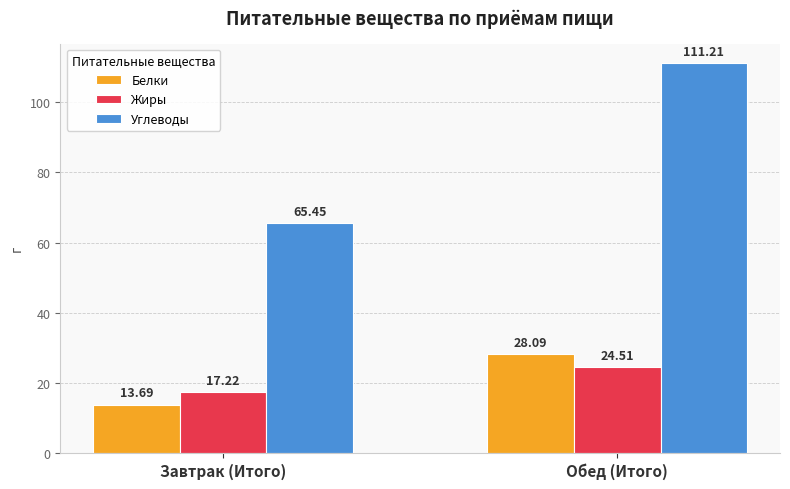

At how many categories does at least one series exceed 97?

1